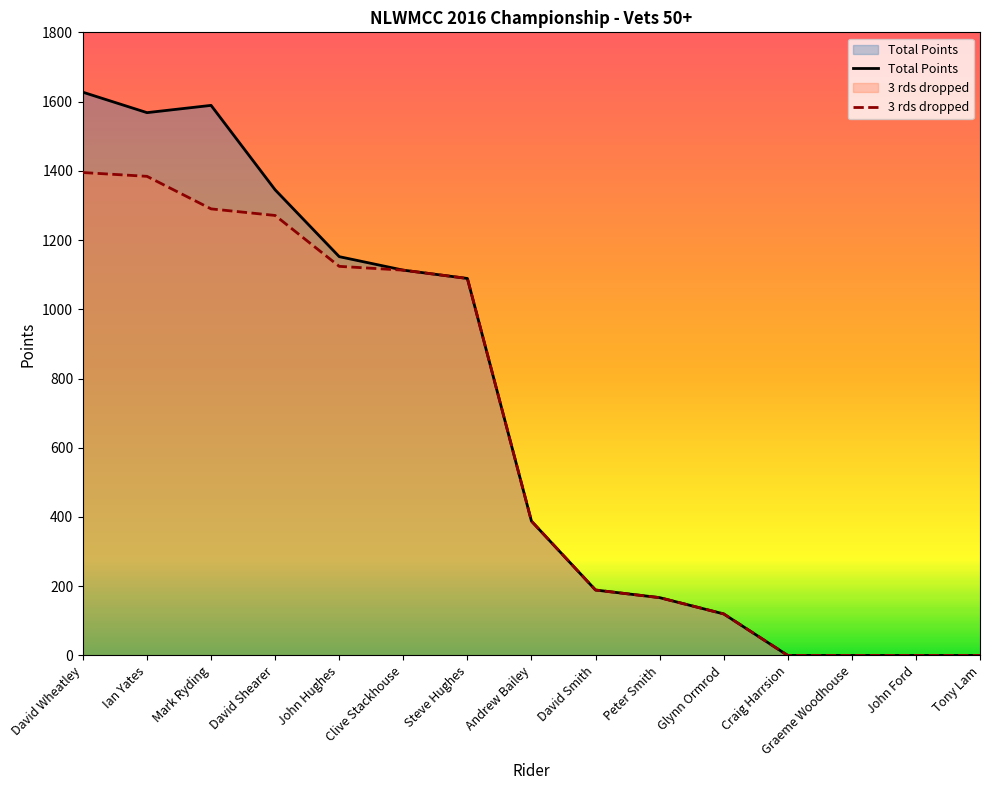

How many data points in Total Points are above 388?

7